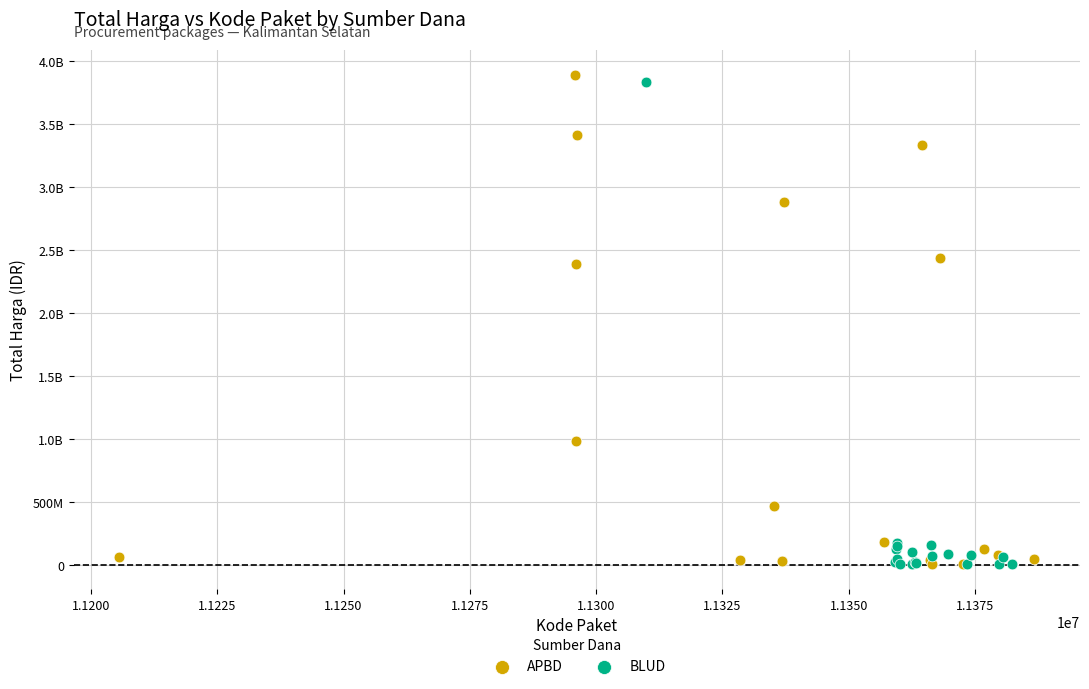

What are all the series names shown in the legend?

APBD, BLUD